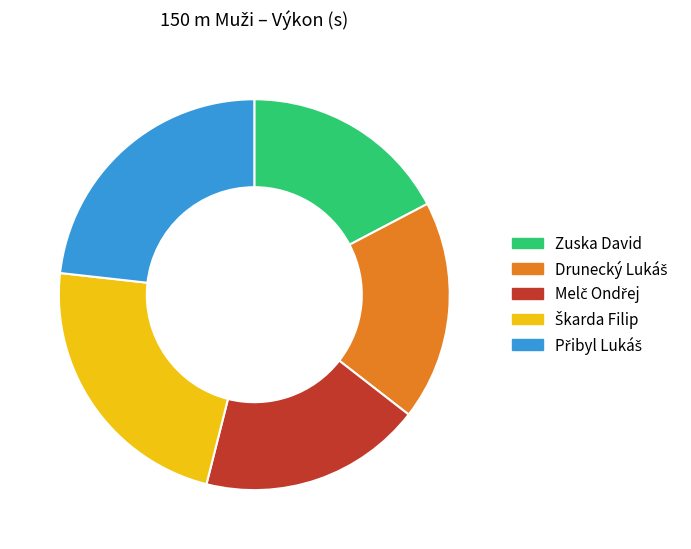

Is there a majority slice in this chart?

No